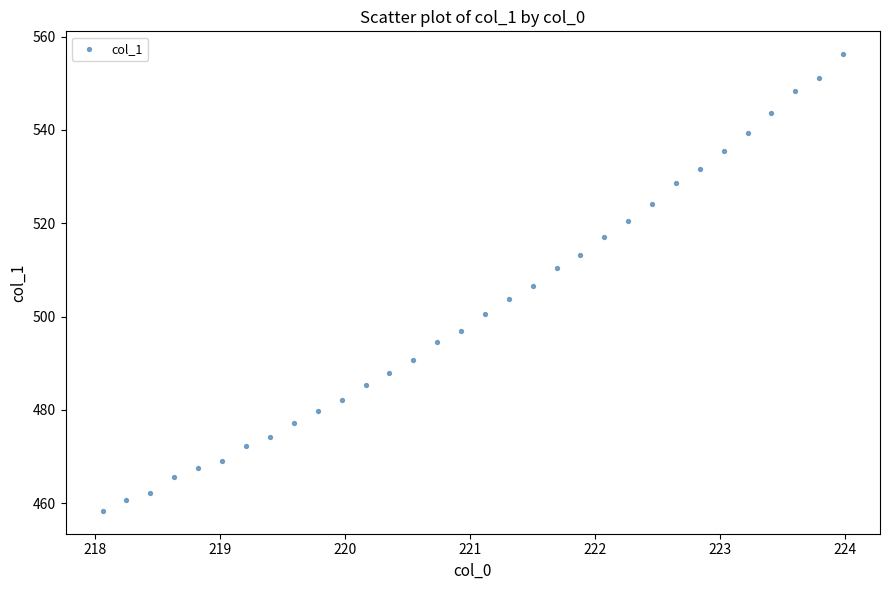

What is the range of Y values (max minus min)?

97.9